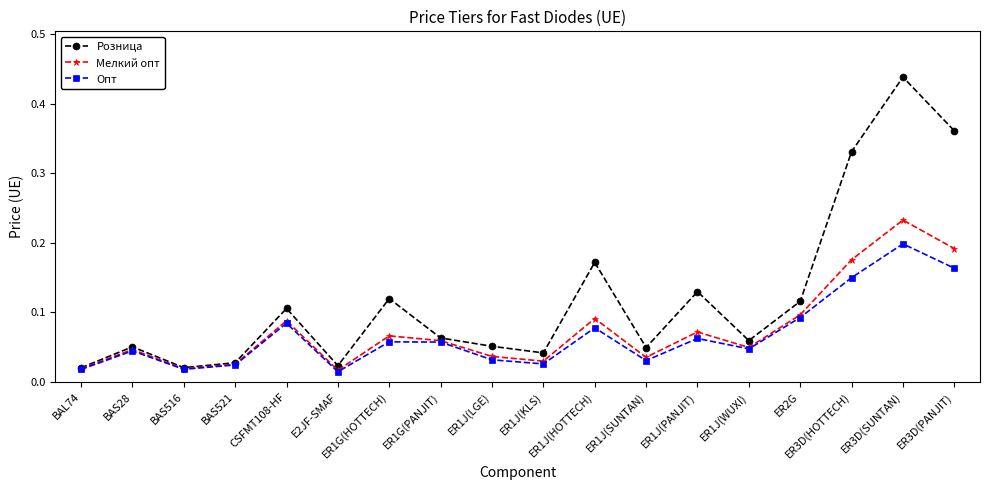

At which category does the chart reach its peak across all series?

ER3D(SUNTAN)